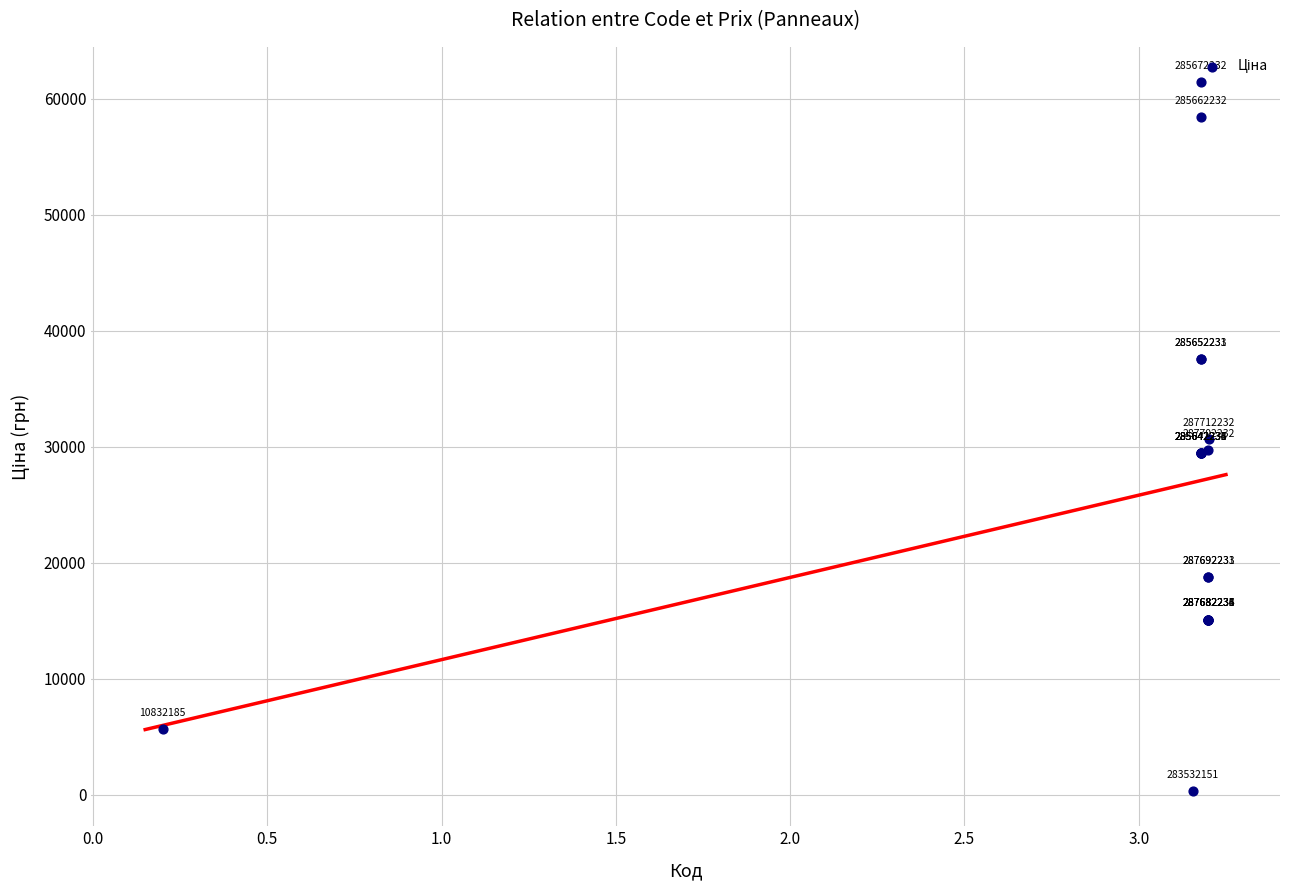

What Y value in the scatter plot is closest to 30897?

30717.1